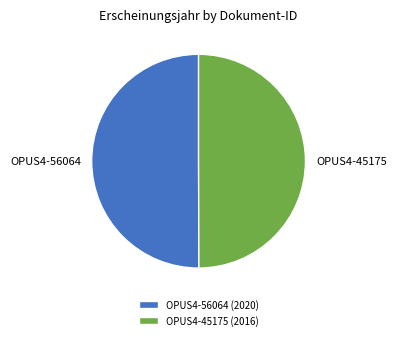

Approximately how many times larger is the value at OPUS4-45175 compared to OPUS4-56064?

1.0